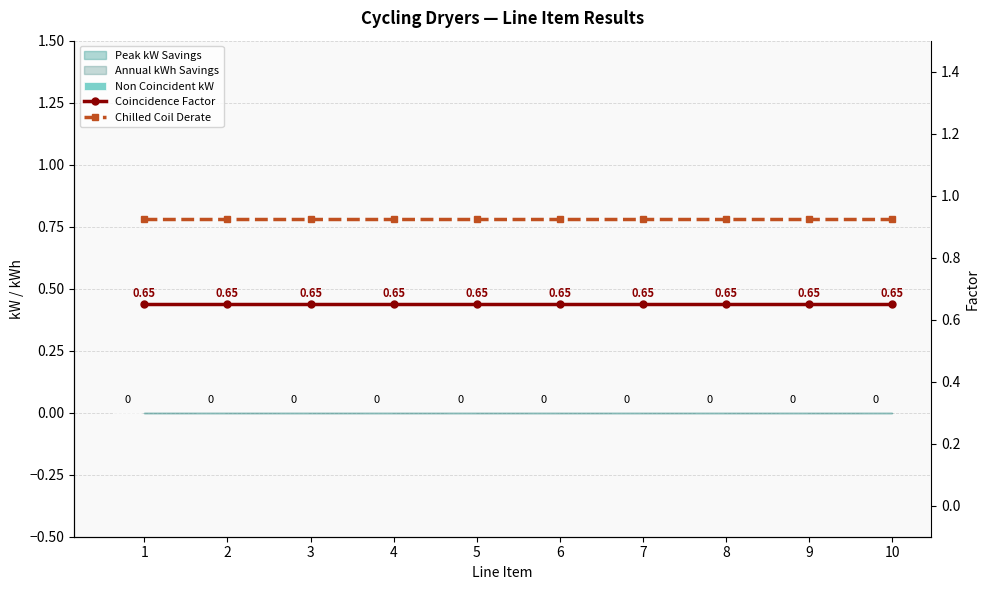

At which category is the sum across all series the highest?

1